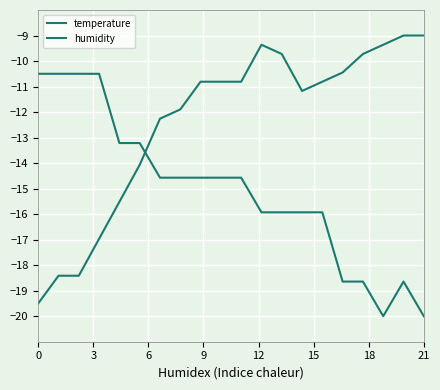

Count the number of data series in this chart.

2